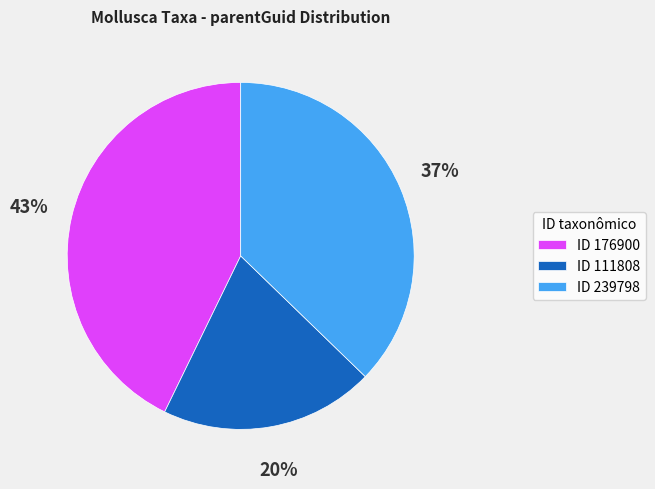

To the nearest percent, what is the combined percentage of ID 176900 and ID 239798?

80%